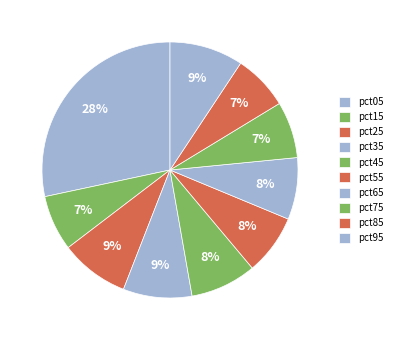

What is the change in value from pct05 to pct75?

-1.4